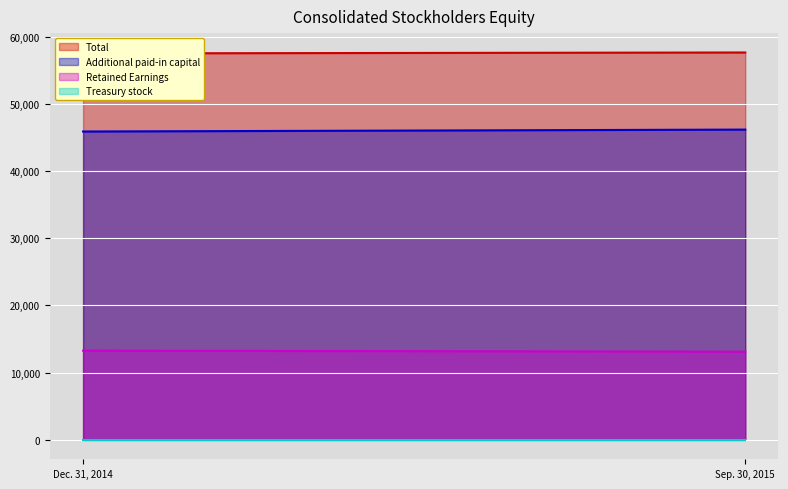

What is the sum of all Additional paid-in capital values?

92041